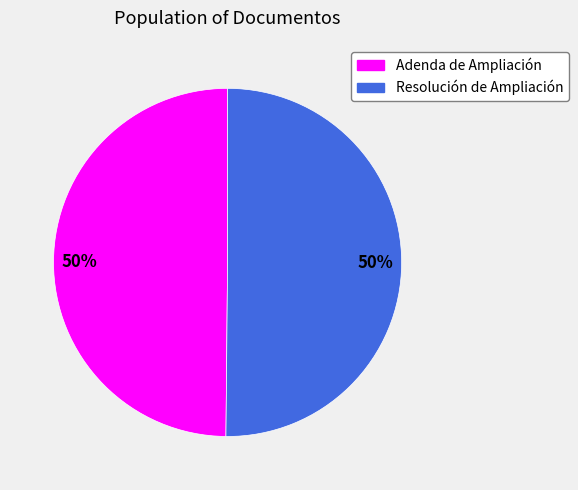

What is the ratio of the value at Adenda de Ampliación to the value at Resolución de Ampliación?

1.0